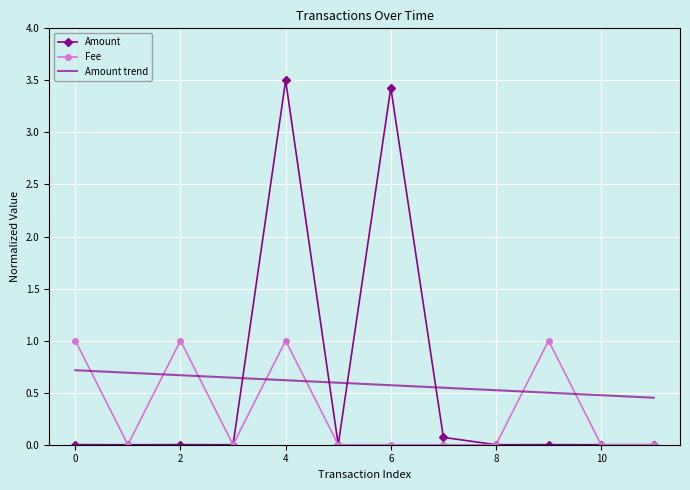

What is the greatest value displayed?

3.5